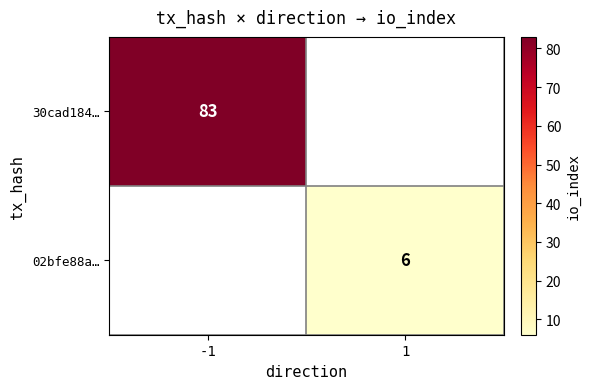

At how many categories does at least one series exceed 8?

1